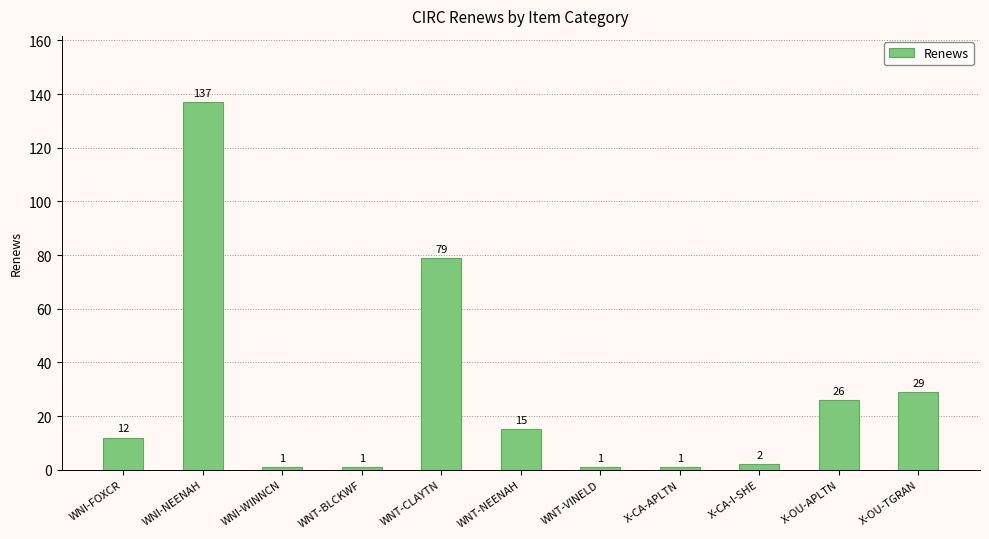

What is the greatest value displayed?

137